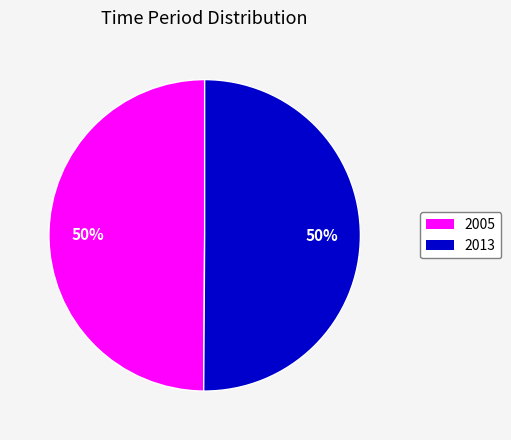

True or false: 2005 accounts for 61% of the total.

False